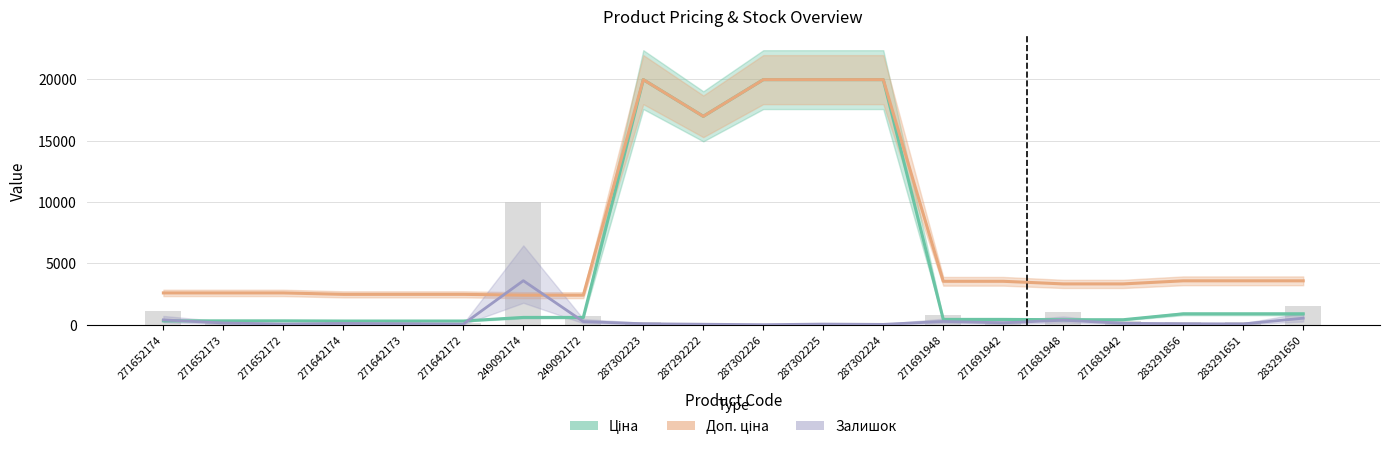

At how many categories does at least one series exceed 11022?

5